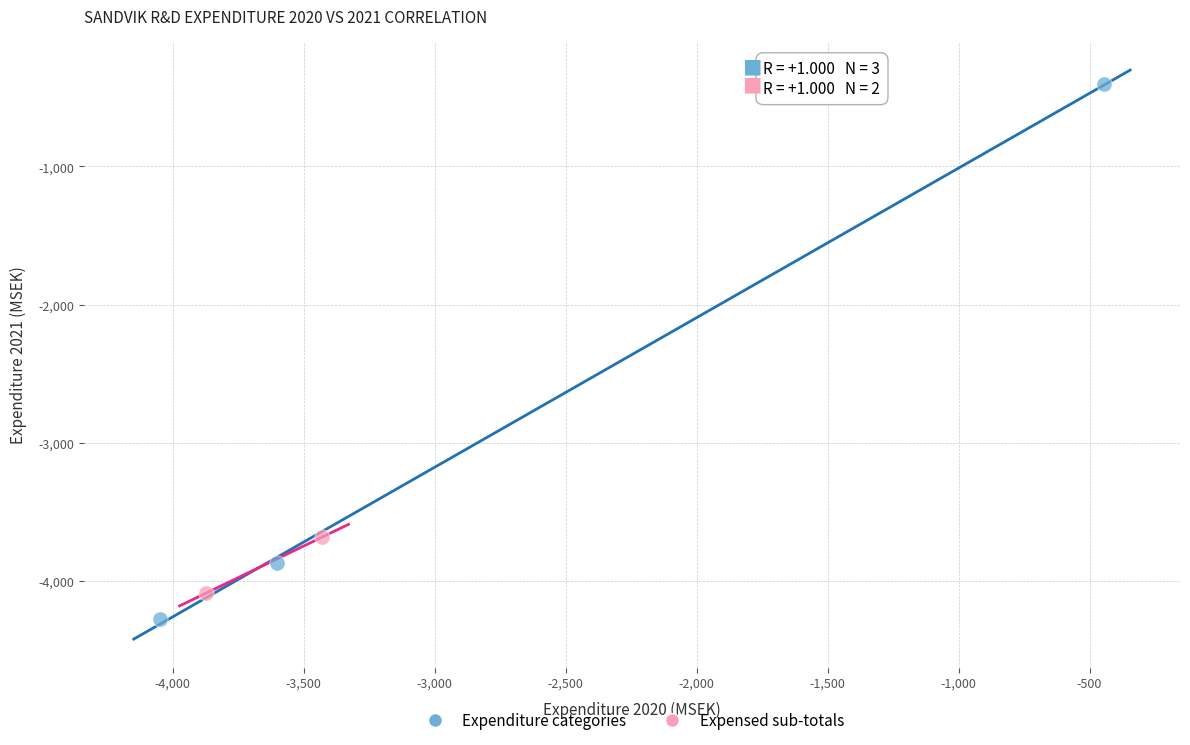

Which series reaches the minimum Y coordinate?

Expenditure categories